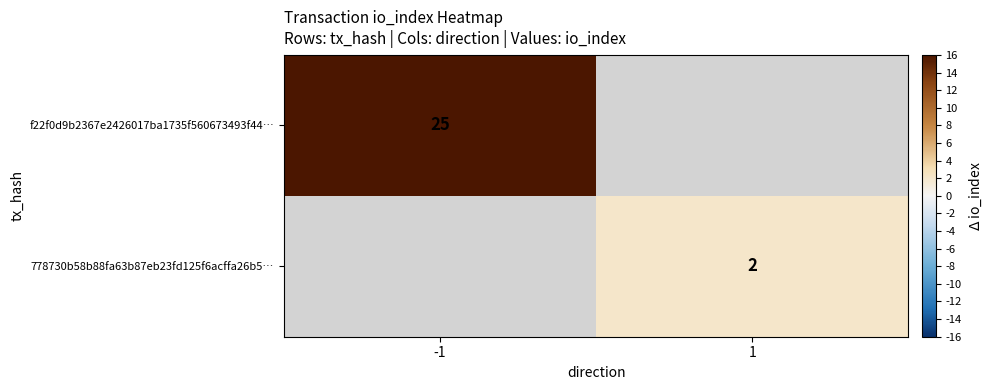

Count the number of categories in the chart.

2